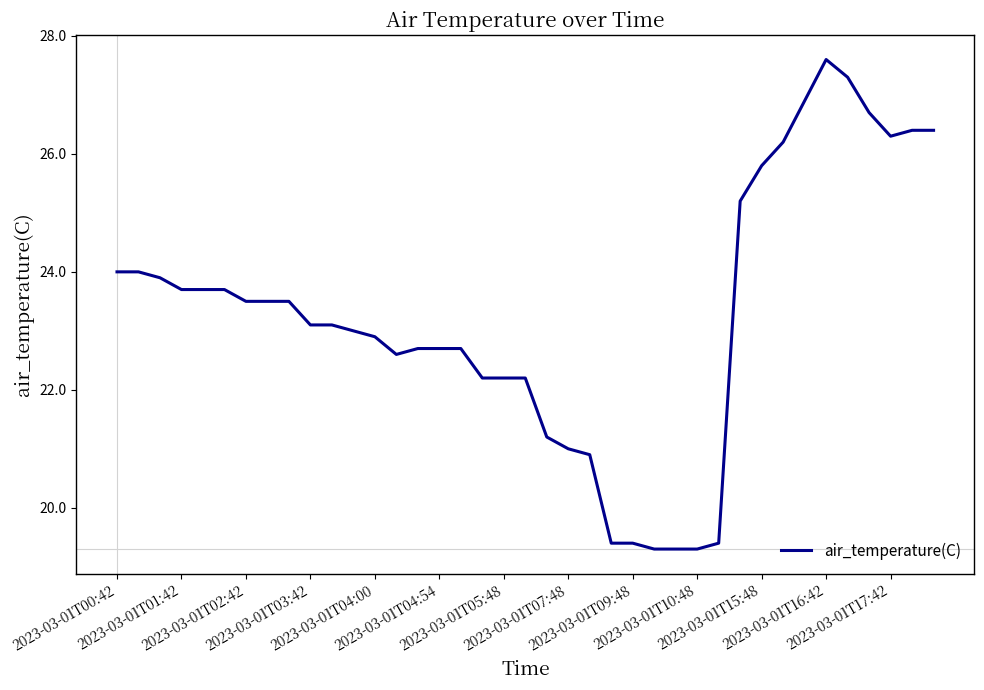

What is the smallest value displayed?

19.3